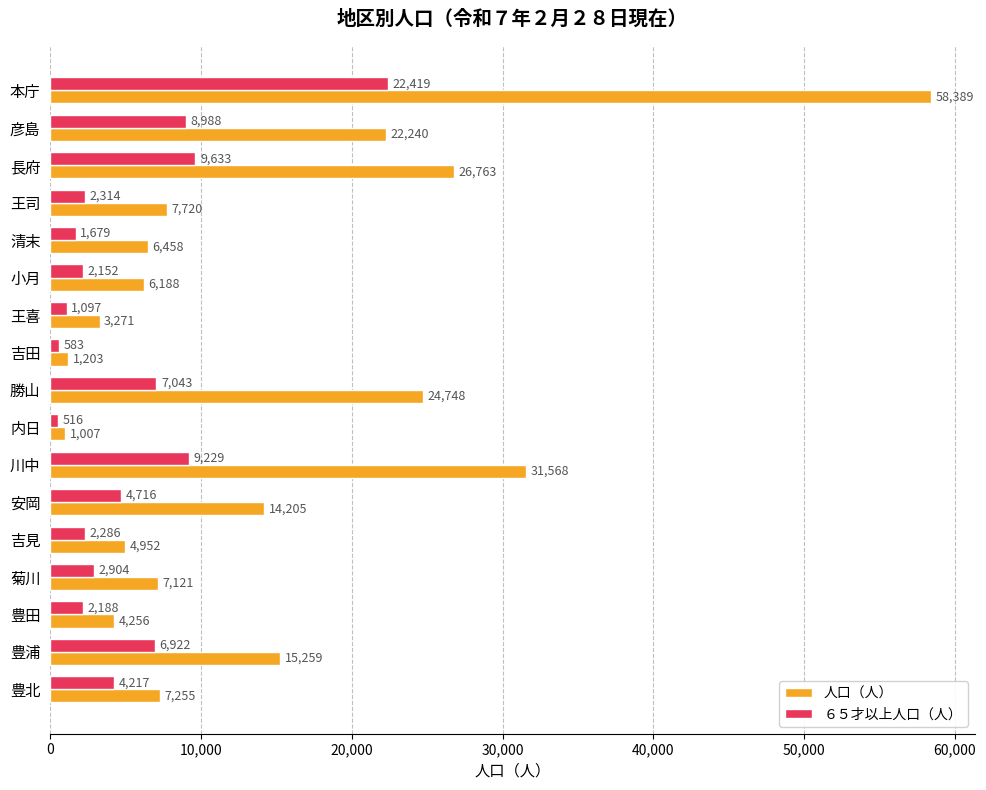

What is the approximate value of ６５才以上人口（人） at 吉田, to the nearest 10?

580